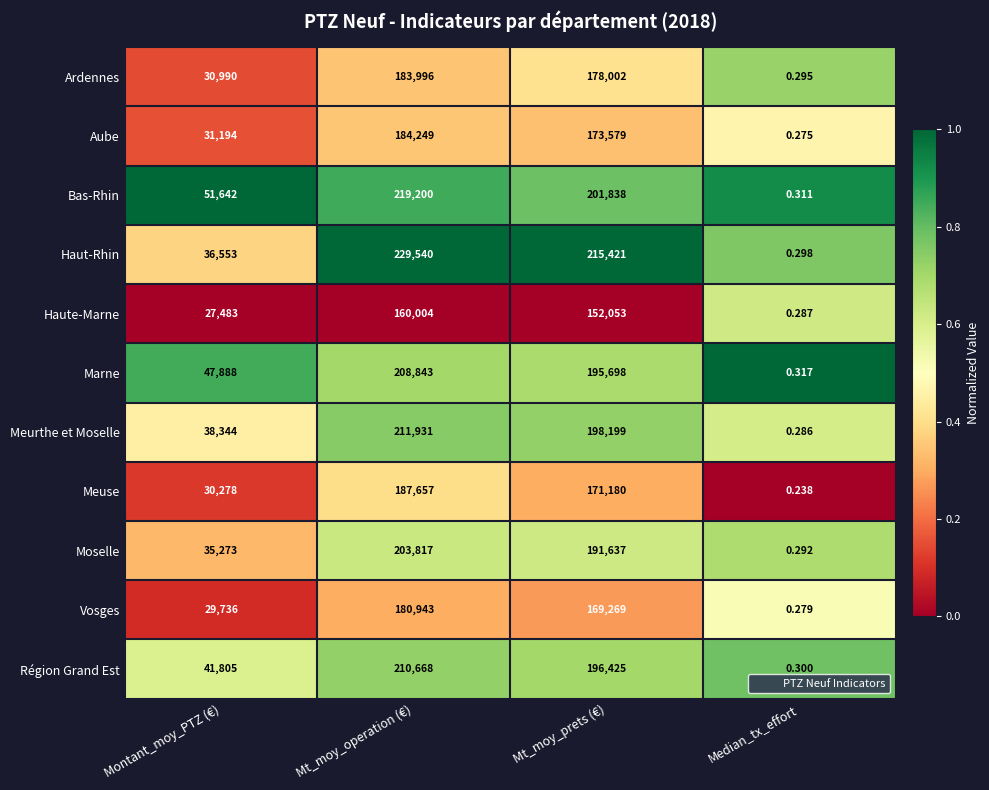

Rank the series by their maximum value, from highest to lowest.

Haut-Rhin, Bas-Rhin, Meurthe et Moselle, Région Grand Est, Marne, Moselle, Meuse, Aube, Ardennes, Vosges, Haute-Marne